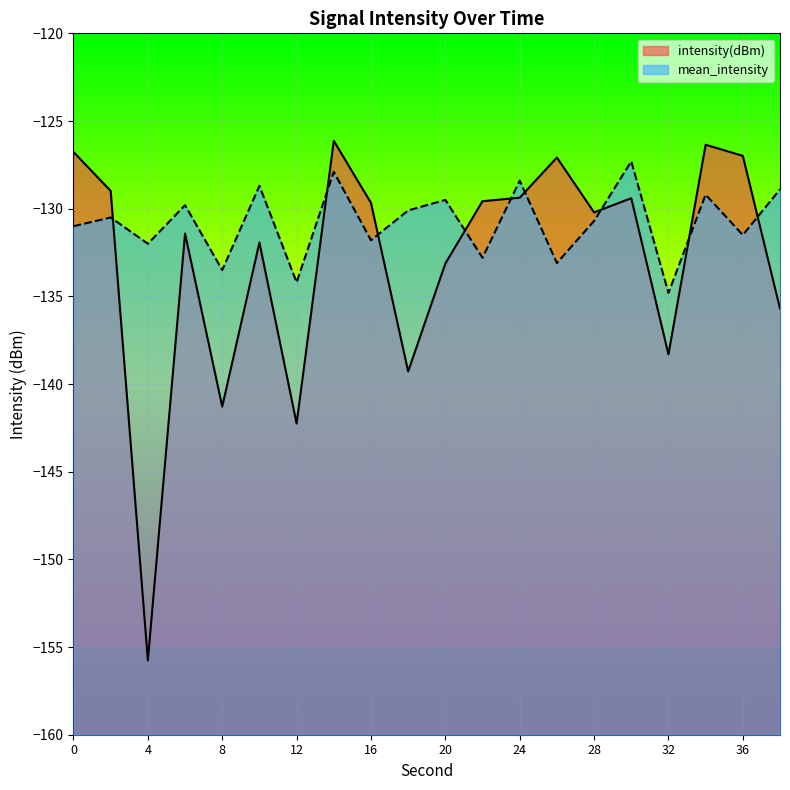

List the labels in order of intensity(dBm) value, smallest first.

4, 12, 8, 18, 32, 38, 20, 10, 6, 28, 16, 22, 30, 24, 2, 26, 36, 0, 34, 14